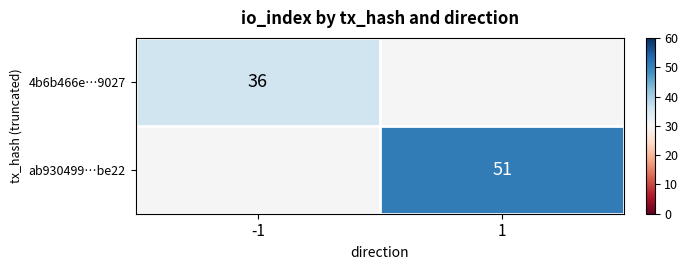

Count the number of data series in this chart.

2